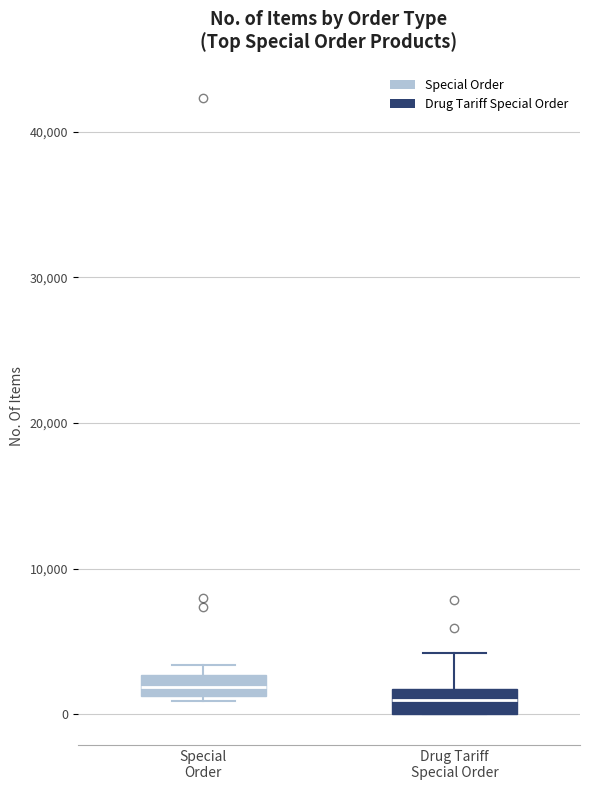

Where is the lower edge of the box for Drug Tariff Special Order on the y-axis? The values are not printed on the chart, so give them approximately, as read against the axis.

0